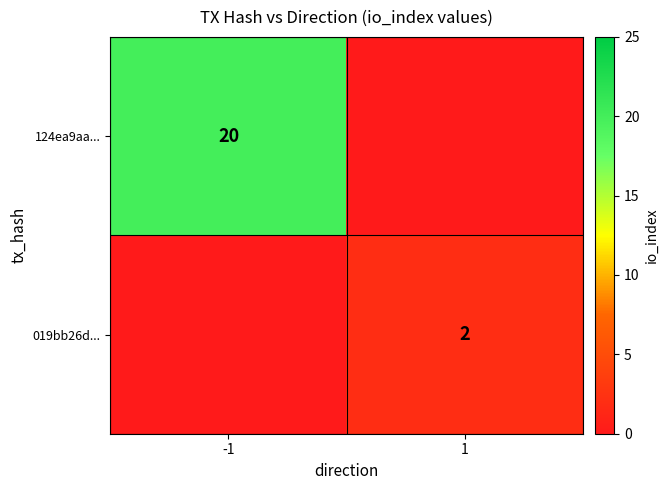

Is it true that 019bb26d... equals 2 at 1?

True